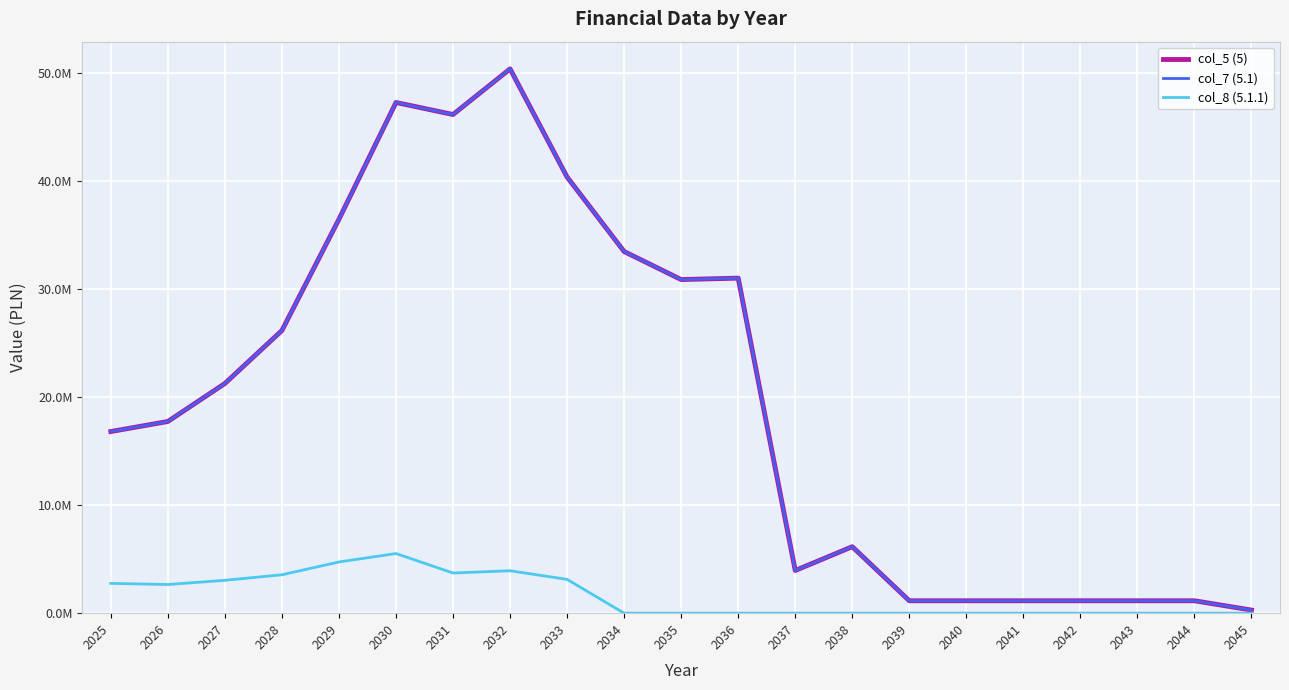

True or false: col_5 (5) and col_8 (5.1.1) intersect in this chart.

False